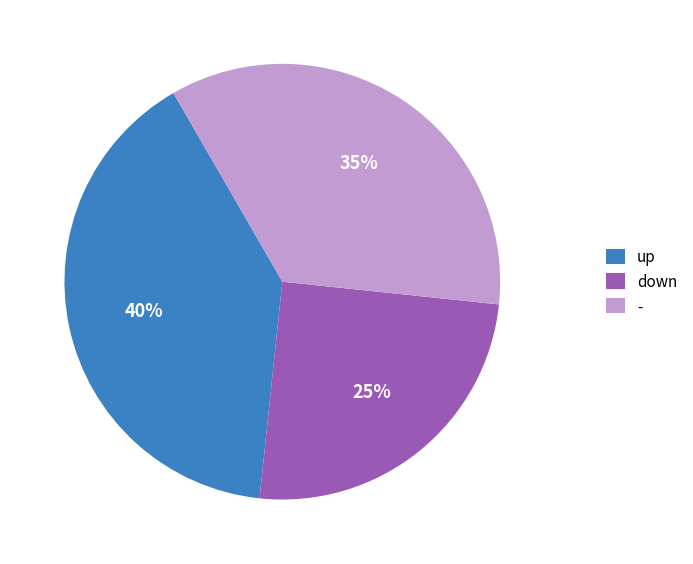

To the nearest percent, what is the difference between the - and up slice percentages?

5%